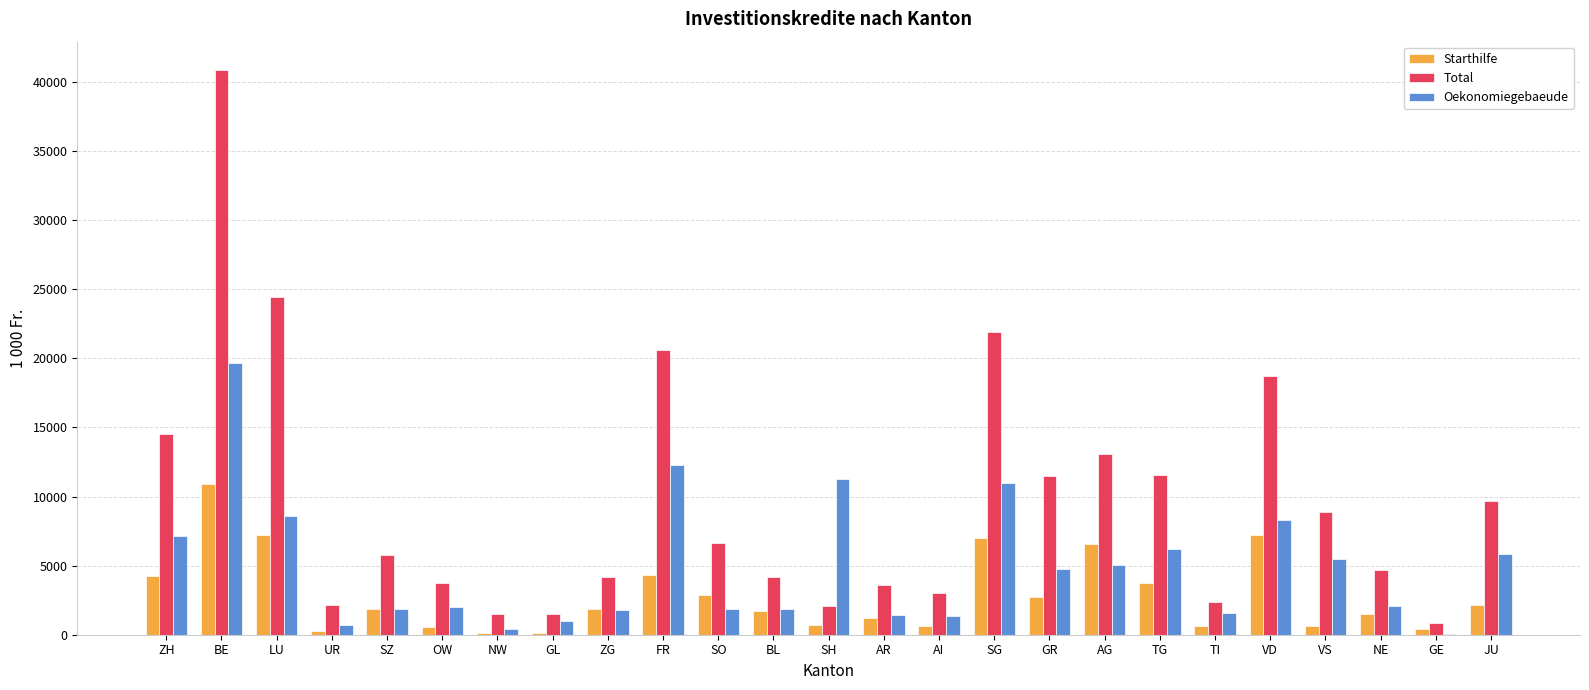

What is the spread (max minus min) of values at GE?

770